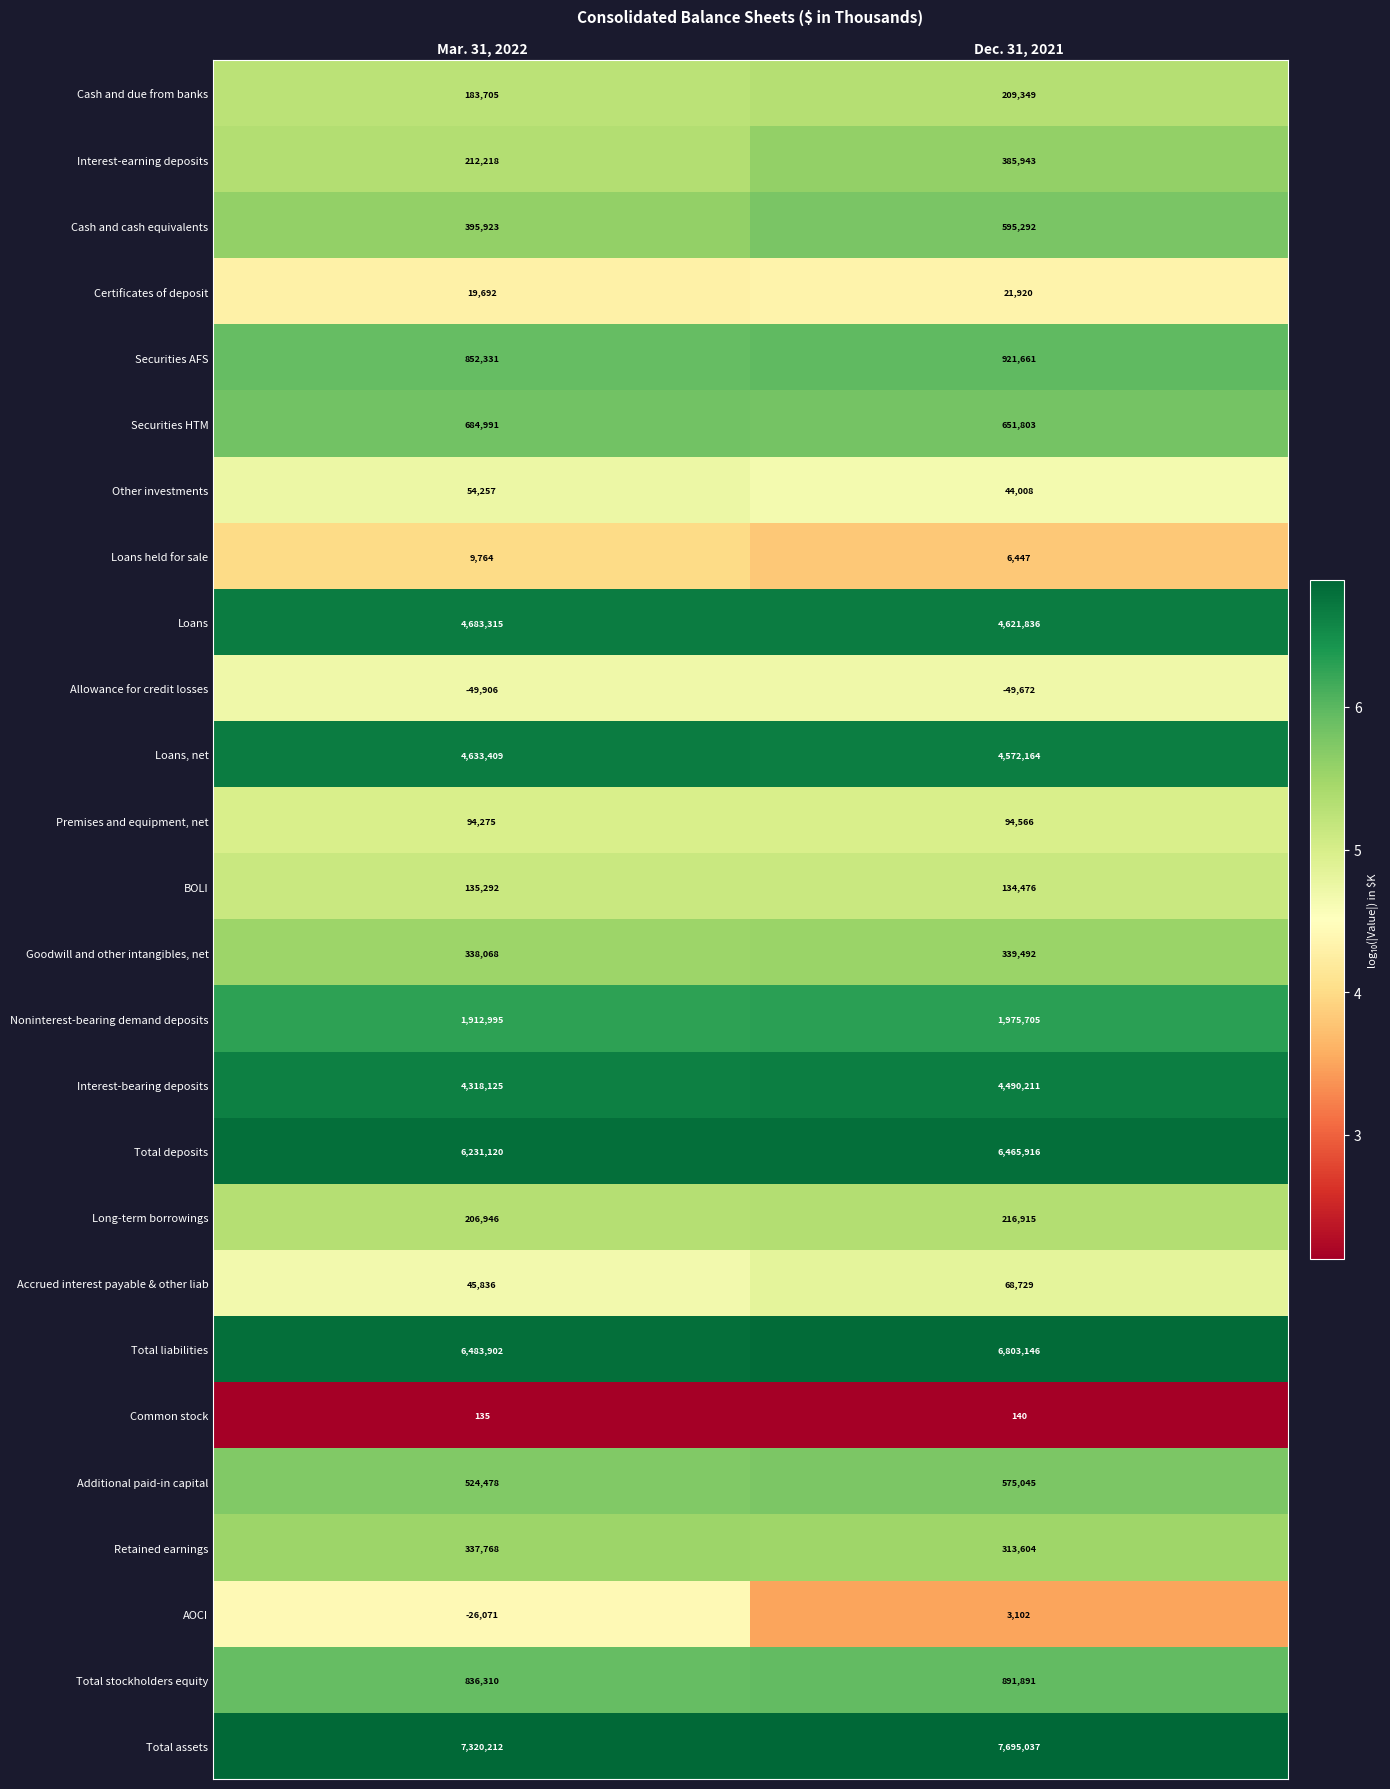

How many data points does each series have?

2